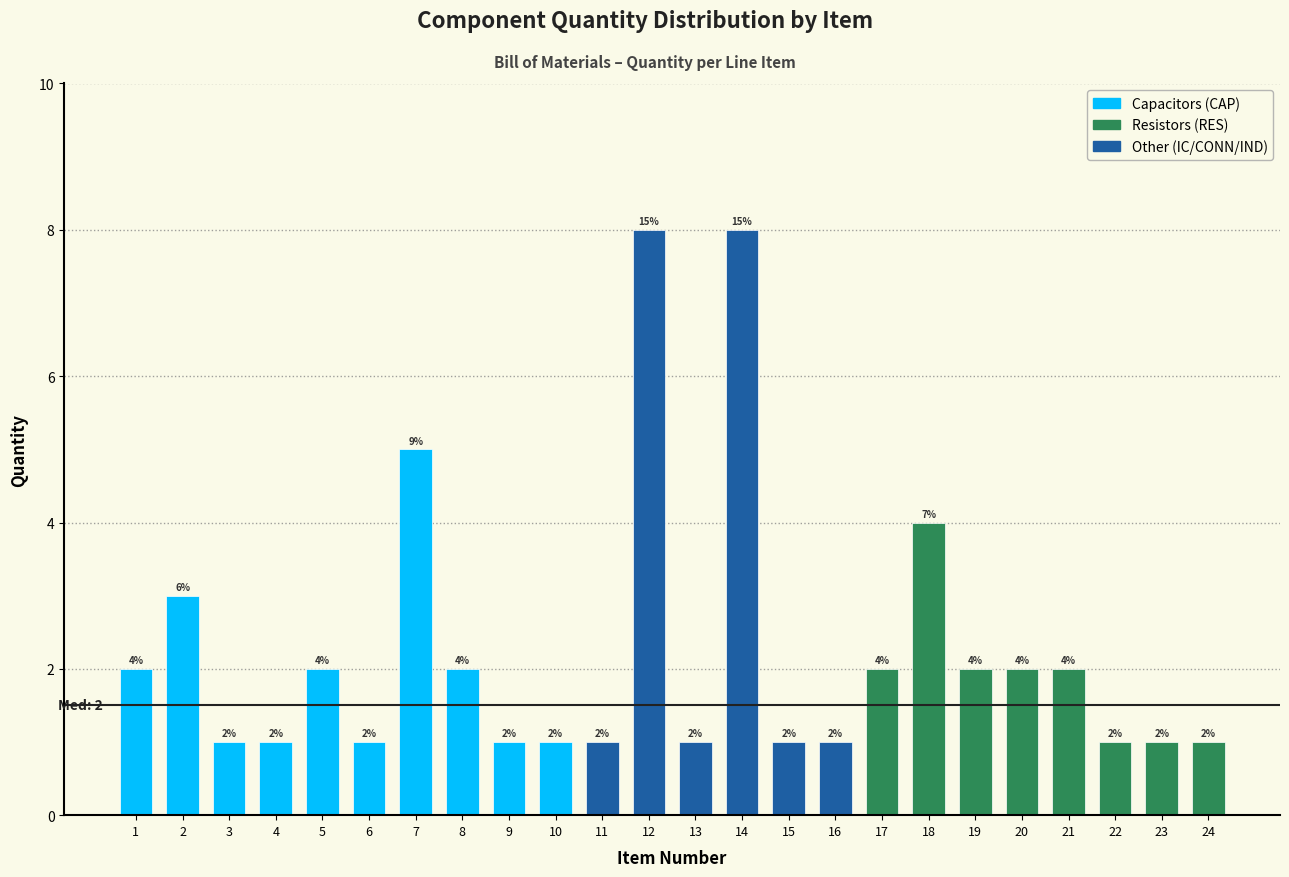

Reading left to right, list all the values displayed in this chart.

2	3	1	1	2	1	5	2	1	1	1	8	1	8	1	1	2	4	2	2	2	1	1	1